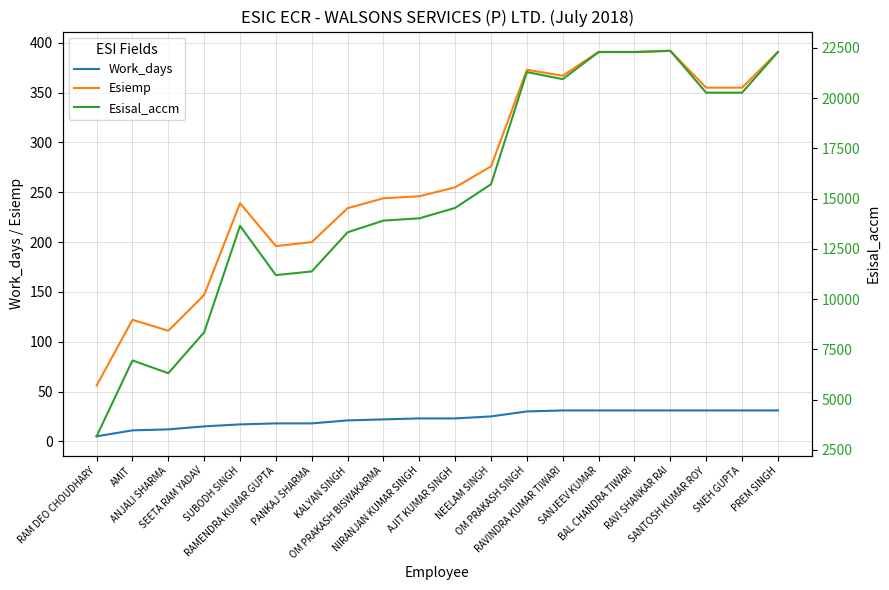

What is the label of the 14th point from the right?

PANKAJ SHARMA